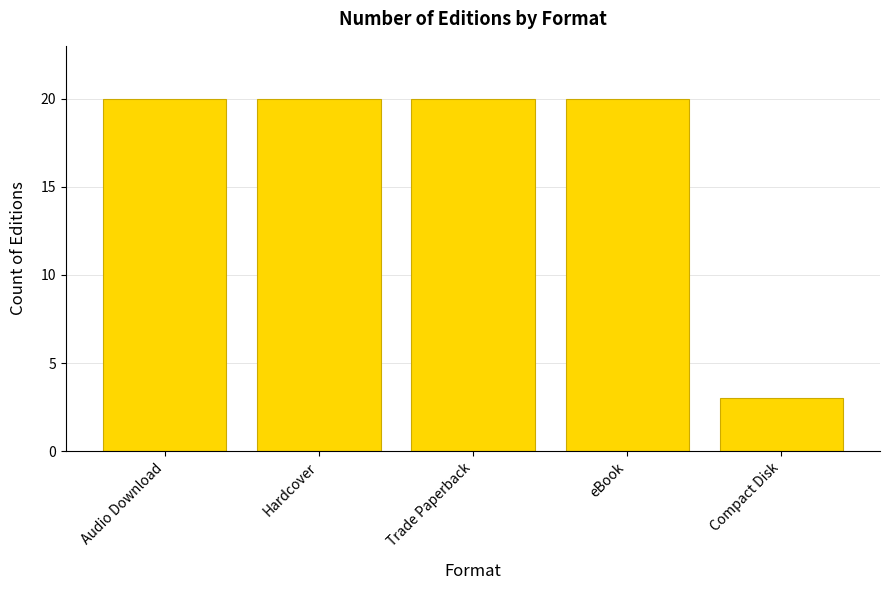

What is the difference between the maximum and minimum values?

17